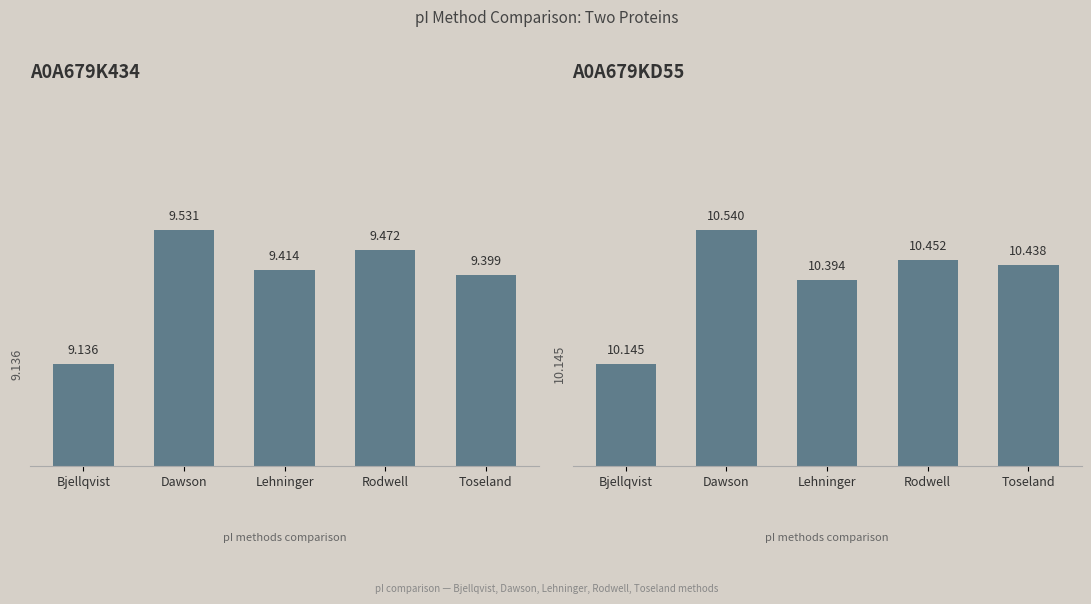

Which category has the highest value across all series?

Dawson